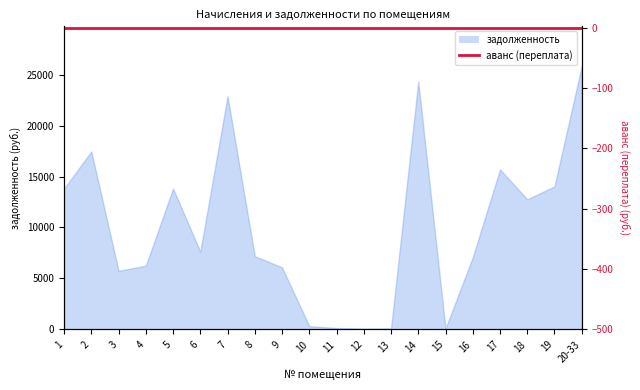

What value does the data have at 2?

17462.1